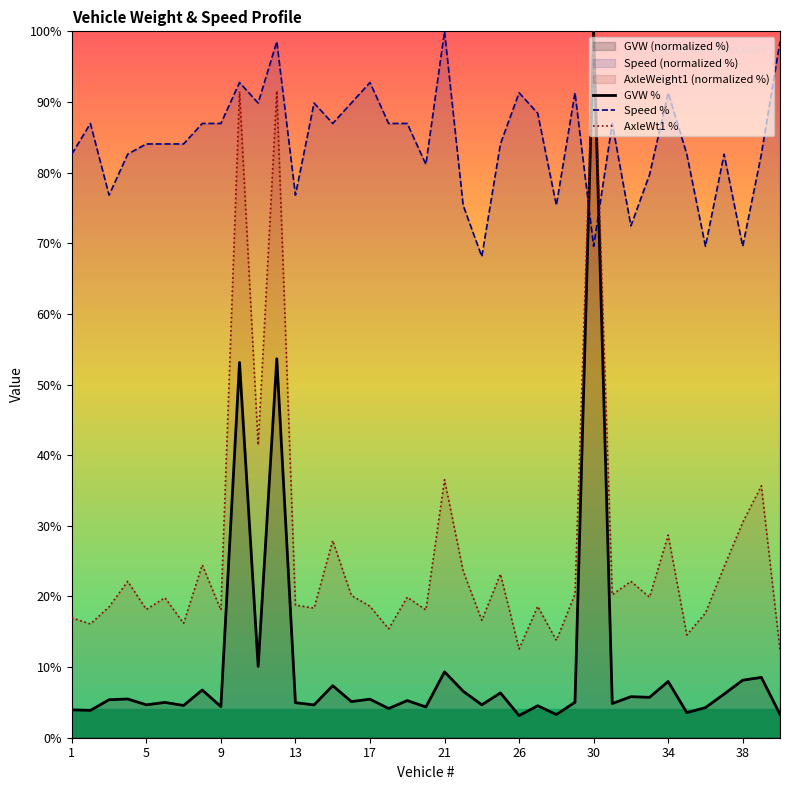

What is the sum of all Speed % values?

3287.0